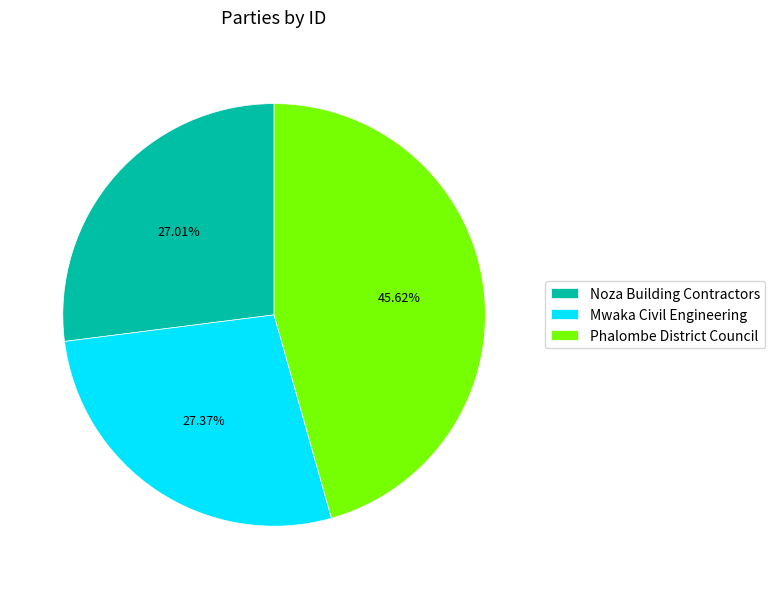

What is the total percentage of Mwaka Civil Engineering and Noza Building Contractors?

54.4%